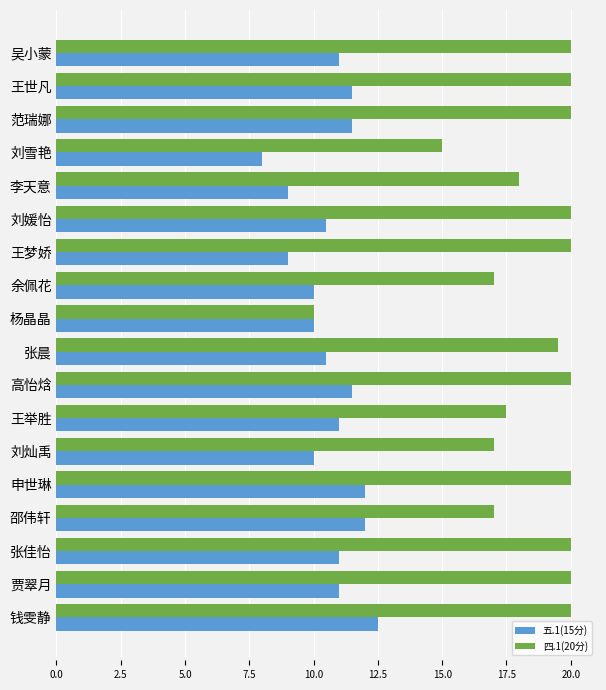

The 五.1(15分) series shows 9.0 at 李天意. True or false?

True